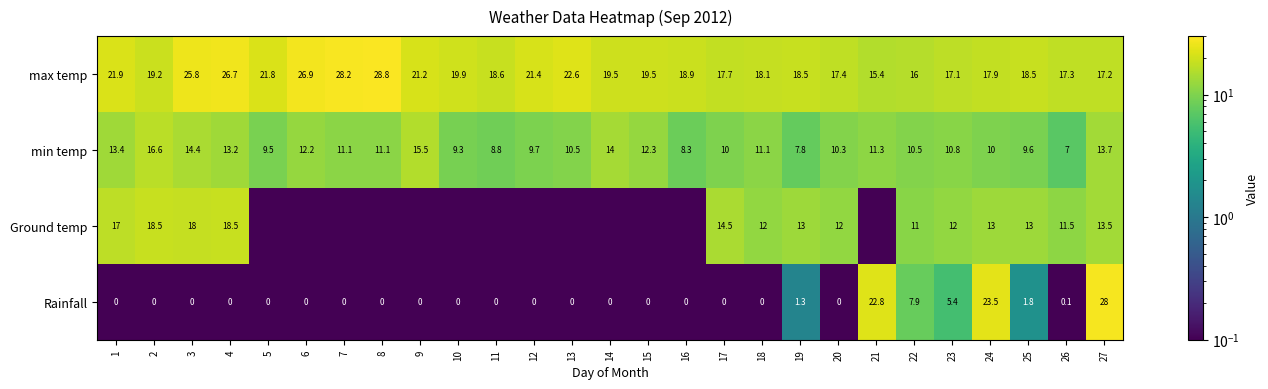

How many distinct data groups are displayed?

4